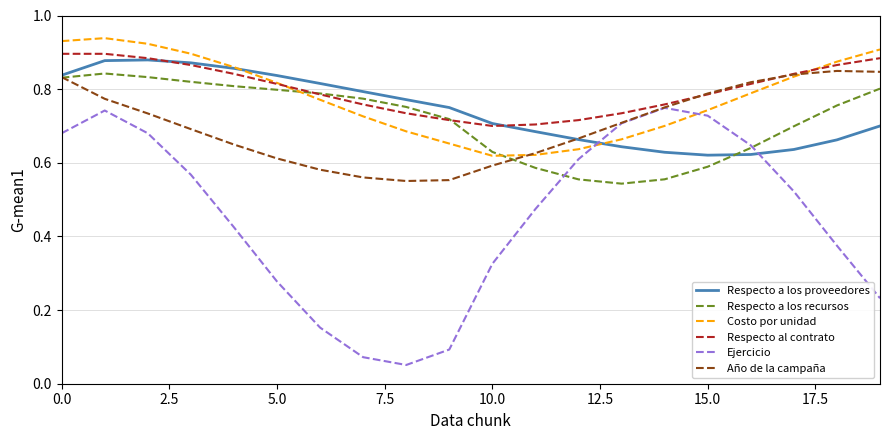

Which series has the largest range (max minus min)?

Ejercicio